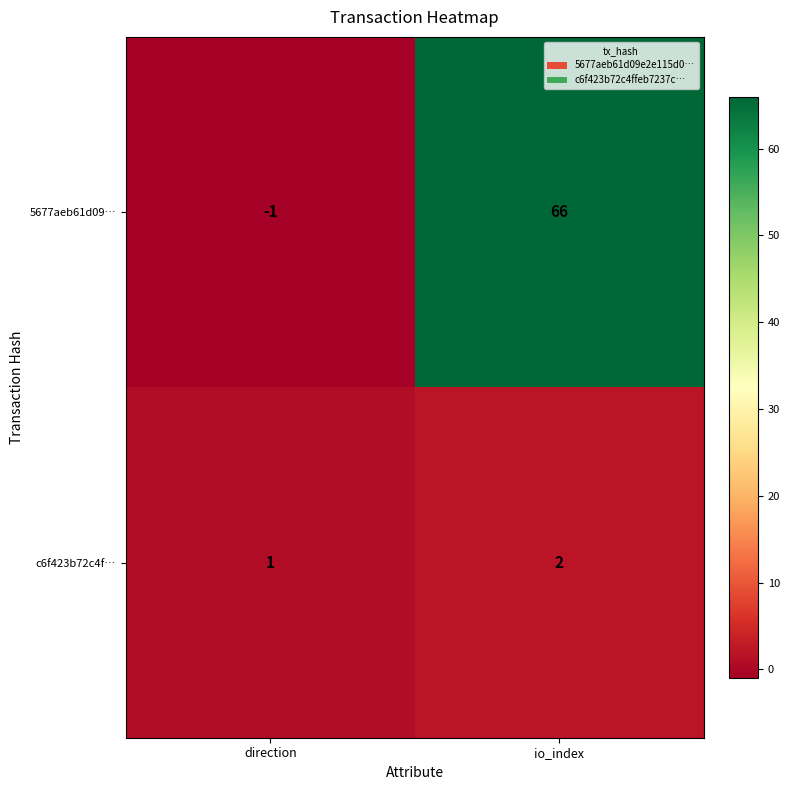

Is it true that c6f423b72c4f… equals 0 at direction?

False